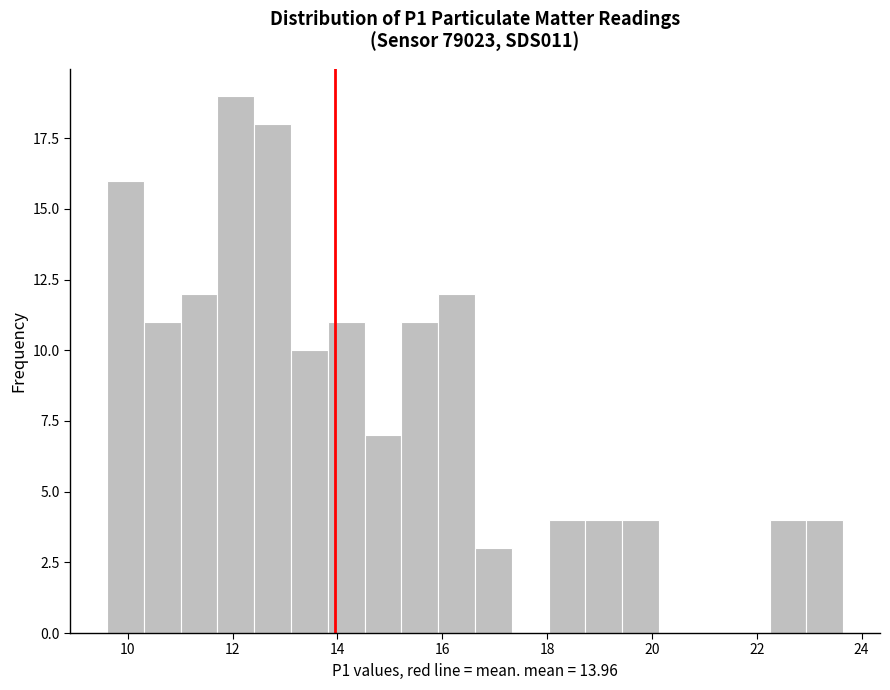

Around what value on the x-axis is the tallest bar? Give the approximate position of its centre, as read against the axis.

12.0